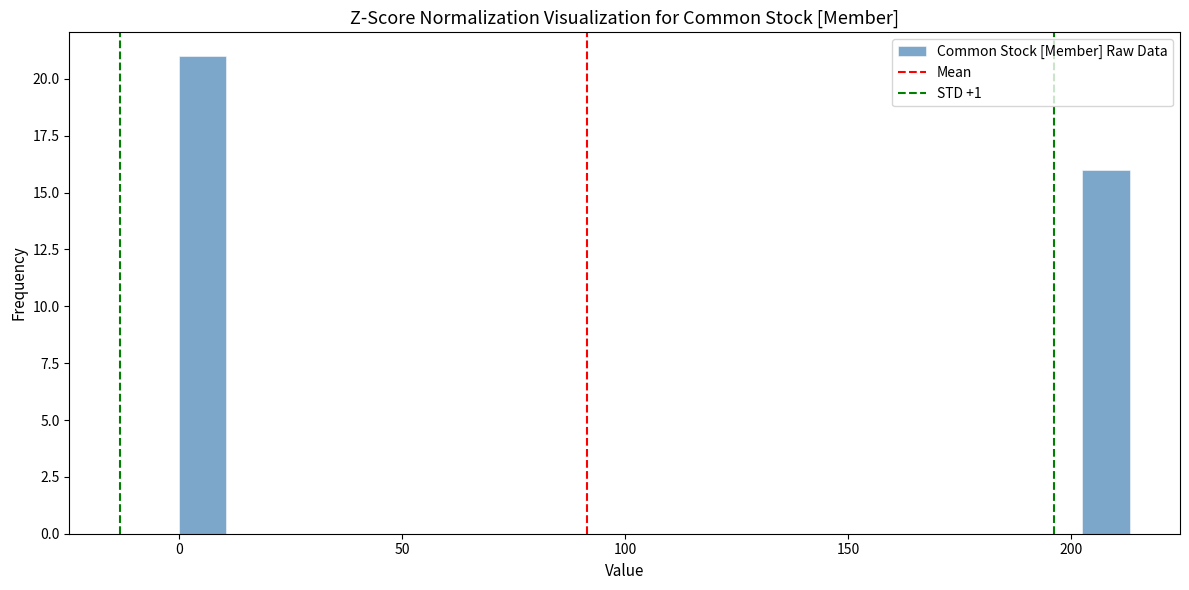

Read against the x-axis, roughly where is the centre of the tallest bar?

5